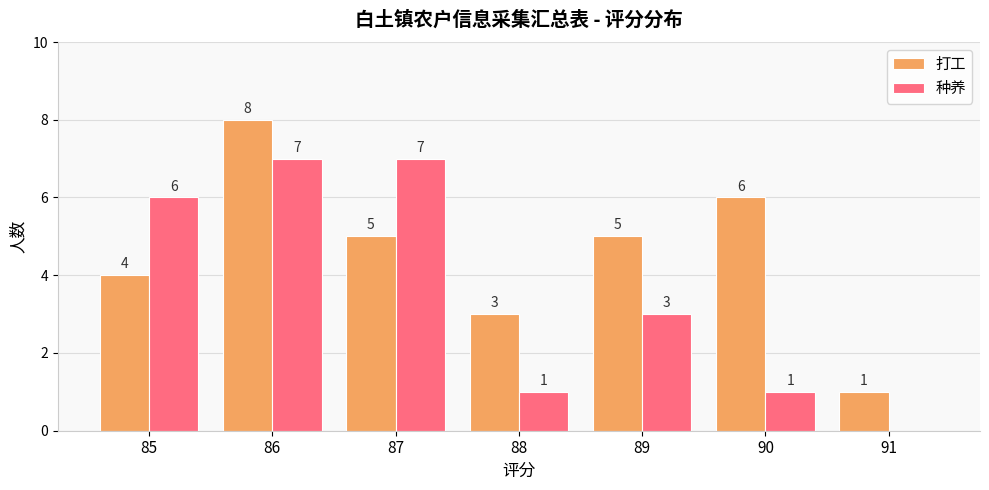

Which series changed the most between 85 and 86?

打工